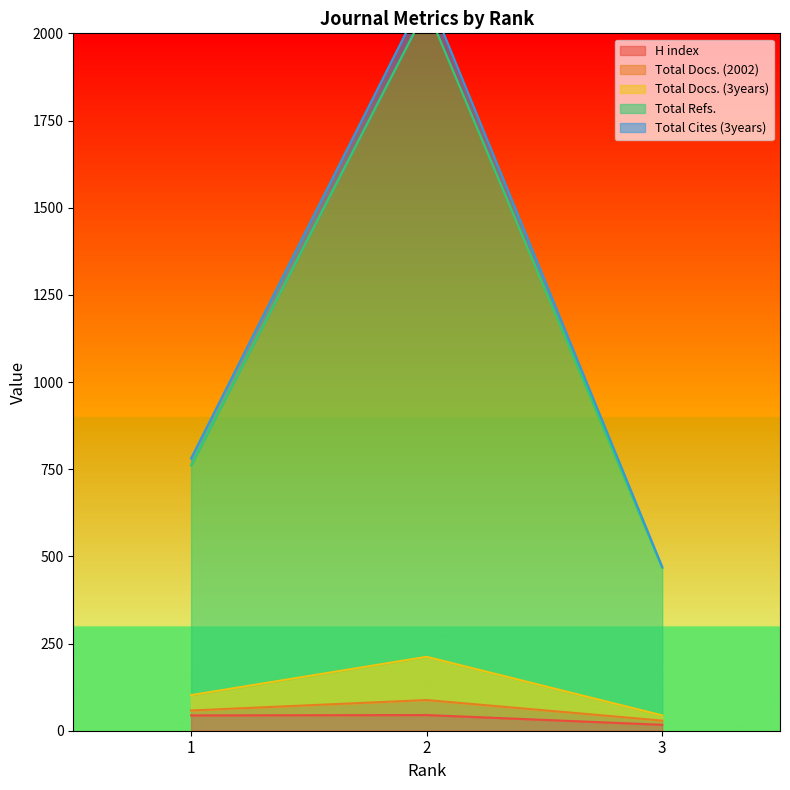

The value of H index at 1 is 44. True or false?

True